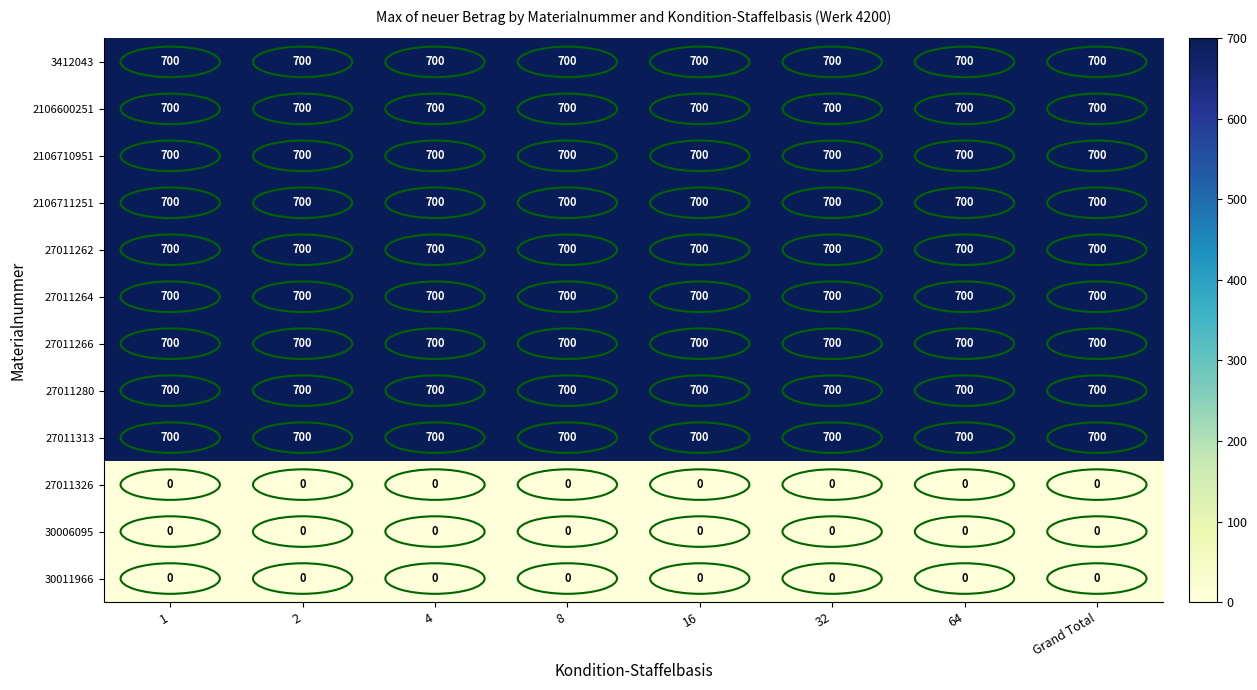

The 27011264 series shows 700 at 4. True or false?

True